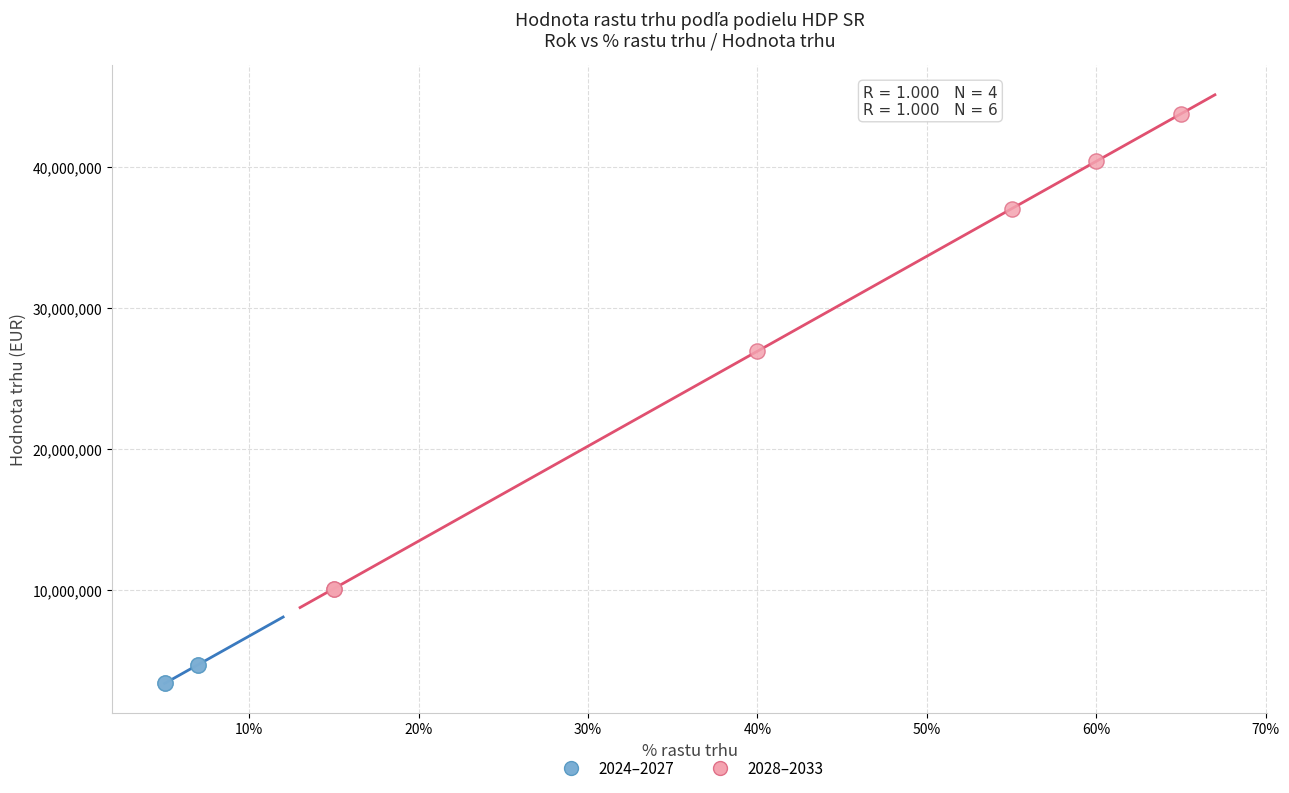

Which series contains the lowest Y value?

2024–2027